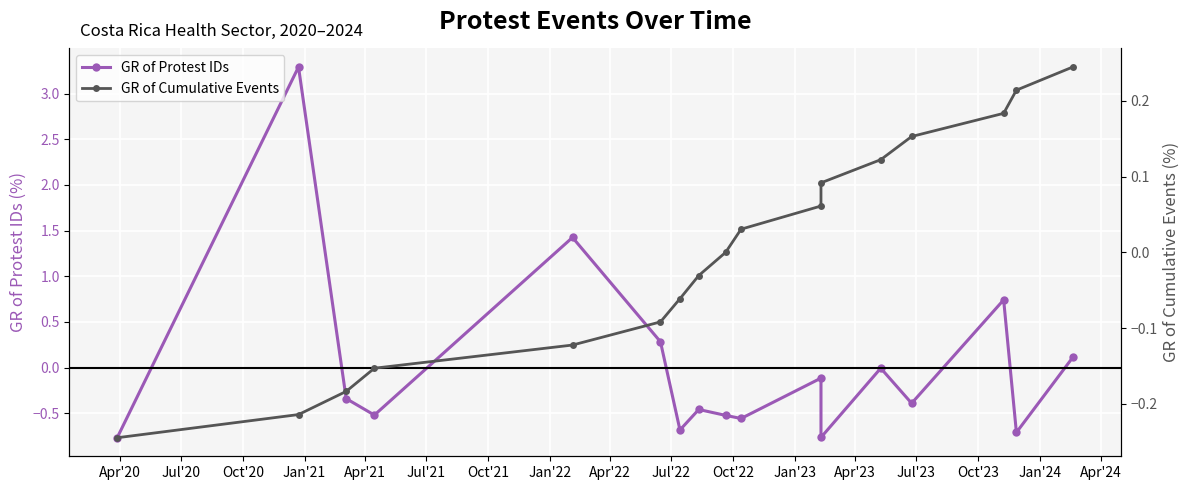

What is the sum of the GR of Cumulative Events values at Apr'20 and Oct'20?

-0.4